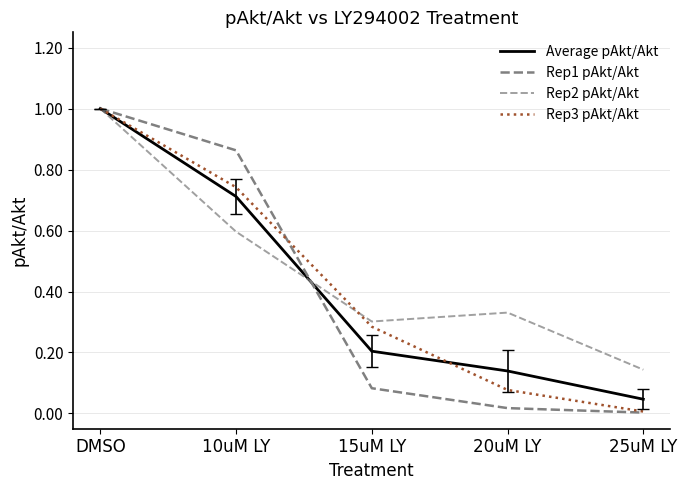

The value of Rep2 pAkt/Akt at 20uM LY is 0.4. True or false?

False